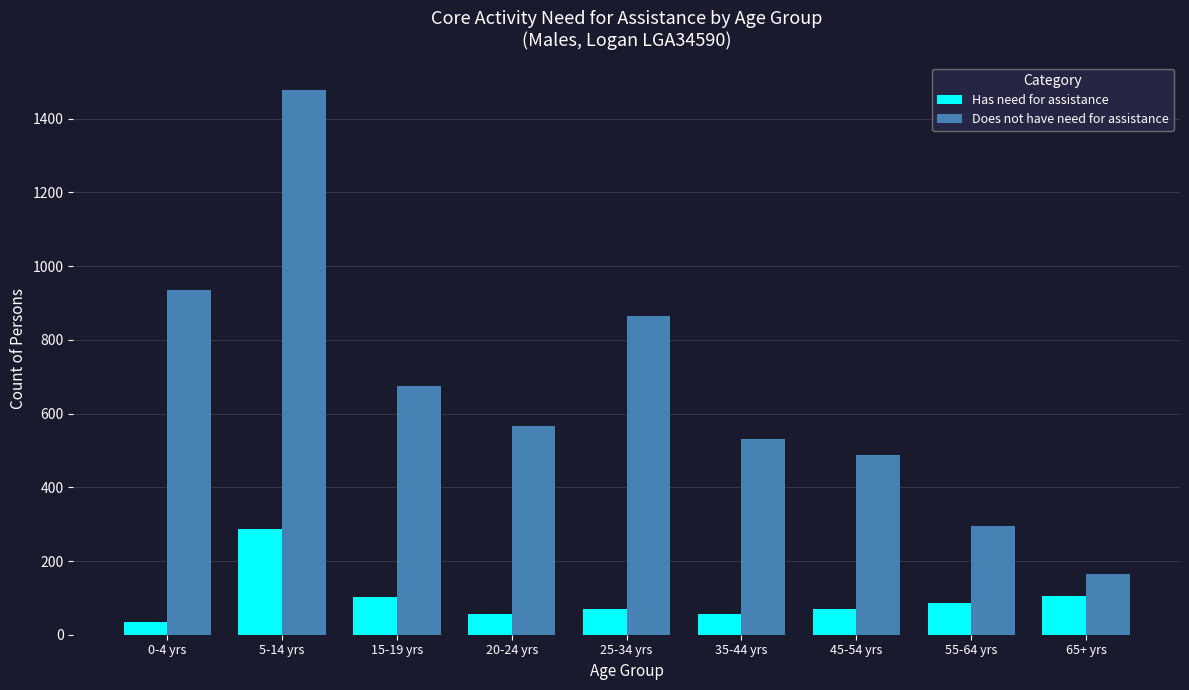

What is the approximate value of Does not have need for assistance at 25-34 yrs, to the nearest 50?

850